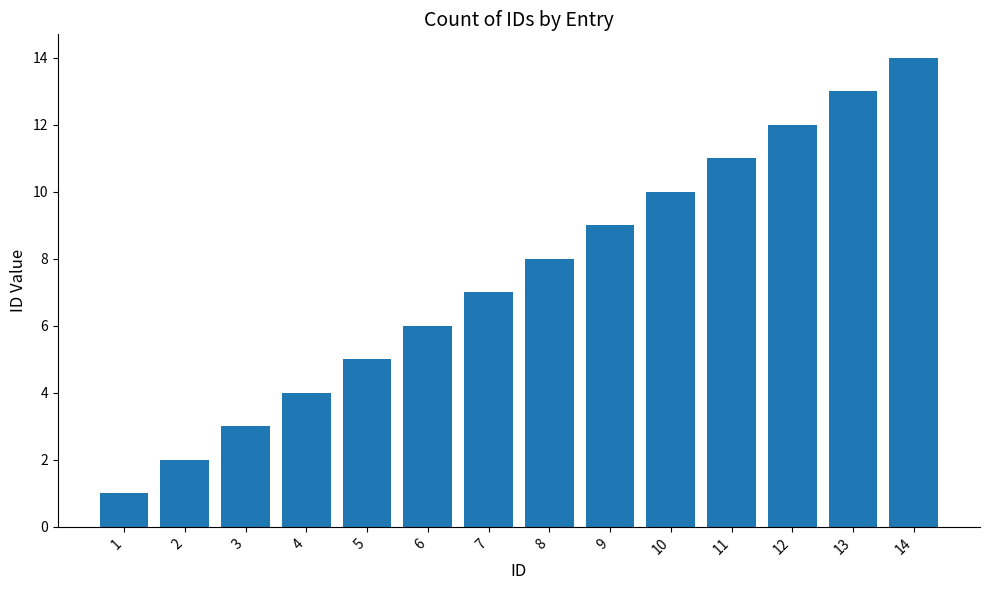

Does the chart contain any negative values?

No